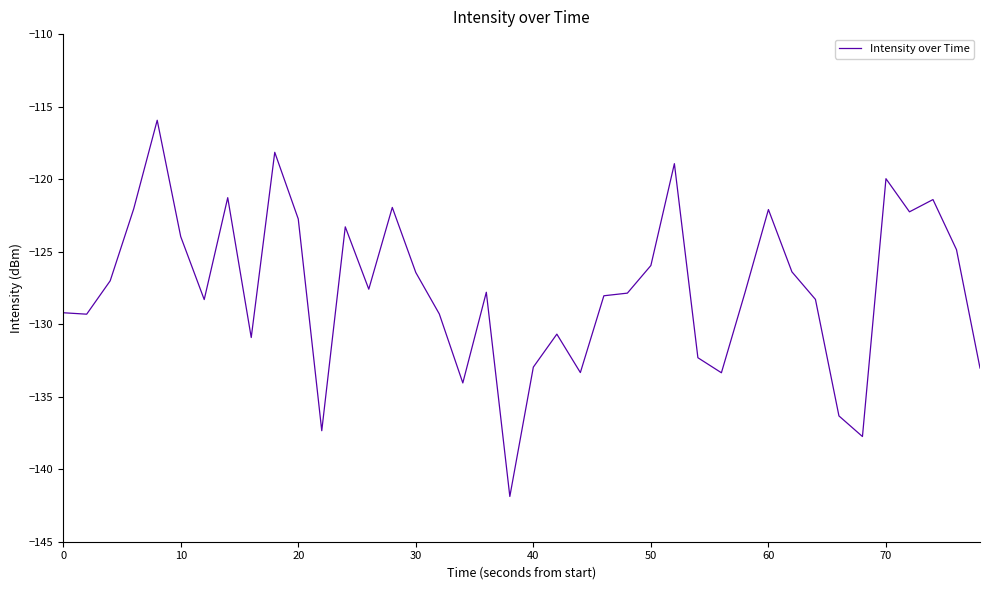

What is the greatest value displayed?

-115.9